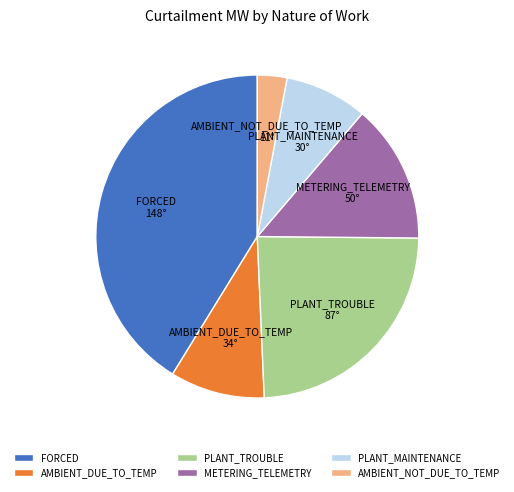

Is the sum of AMBIENT_NOT_DUE_TO_TEMP and PLANT_MAINTENANCE greater than half?

No